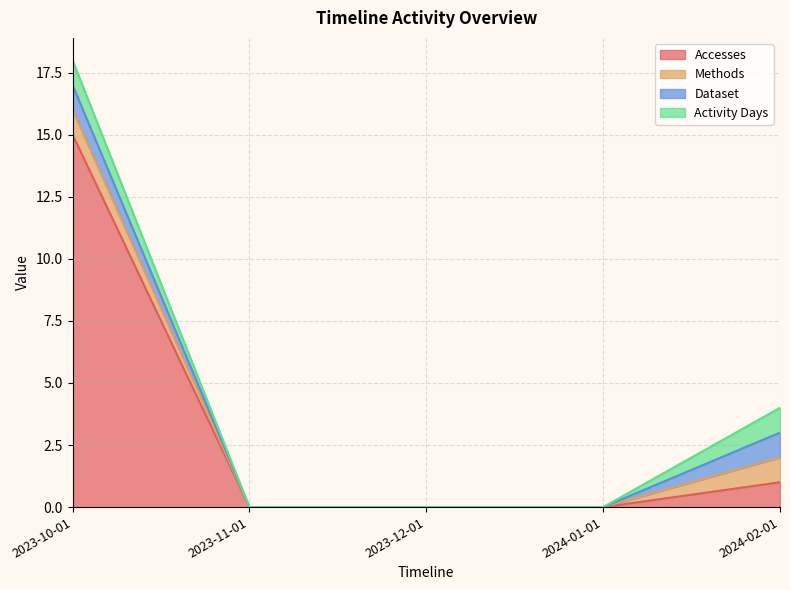

What is the label of the 1st point from the right?

2024-02-01